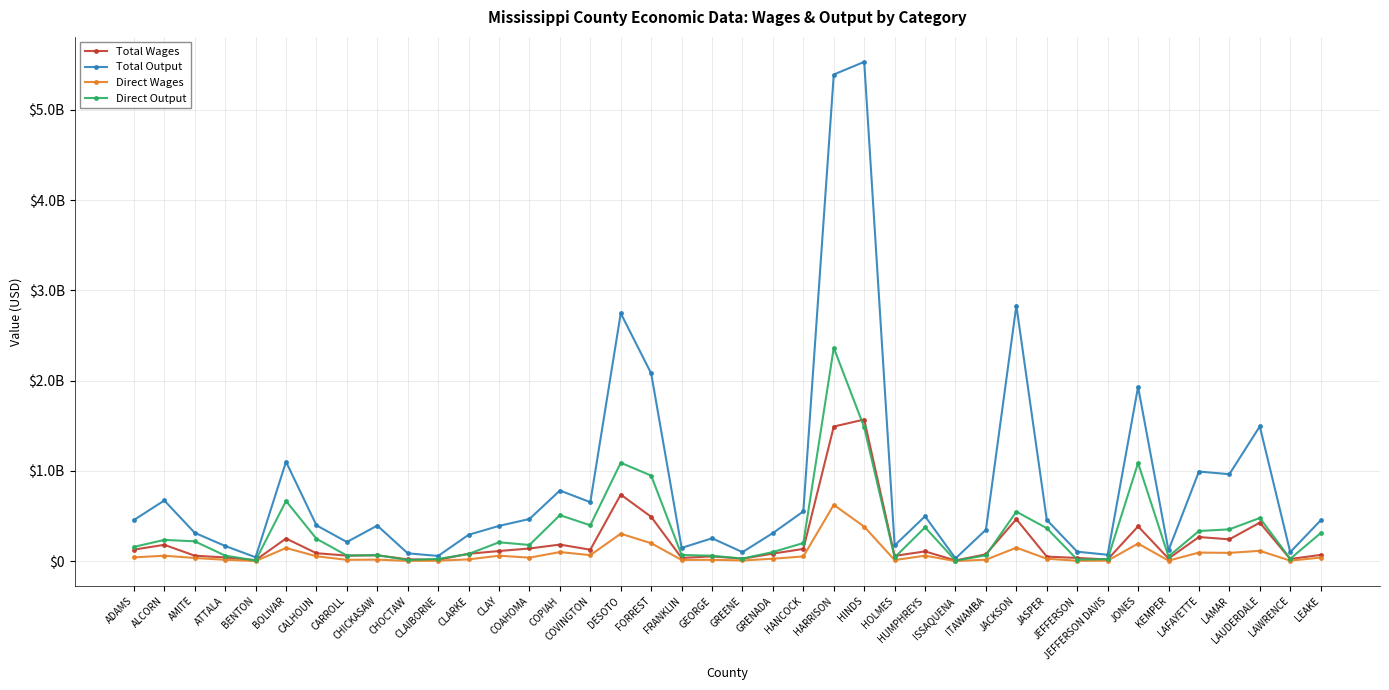

True or false: Total Output and Direct Wages cross at least once.

False